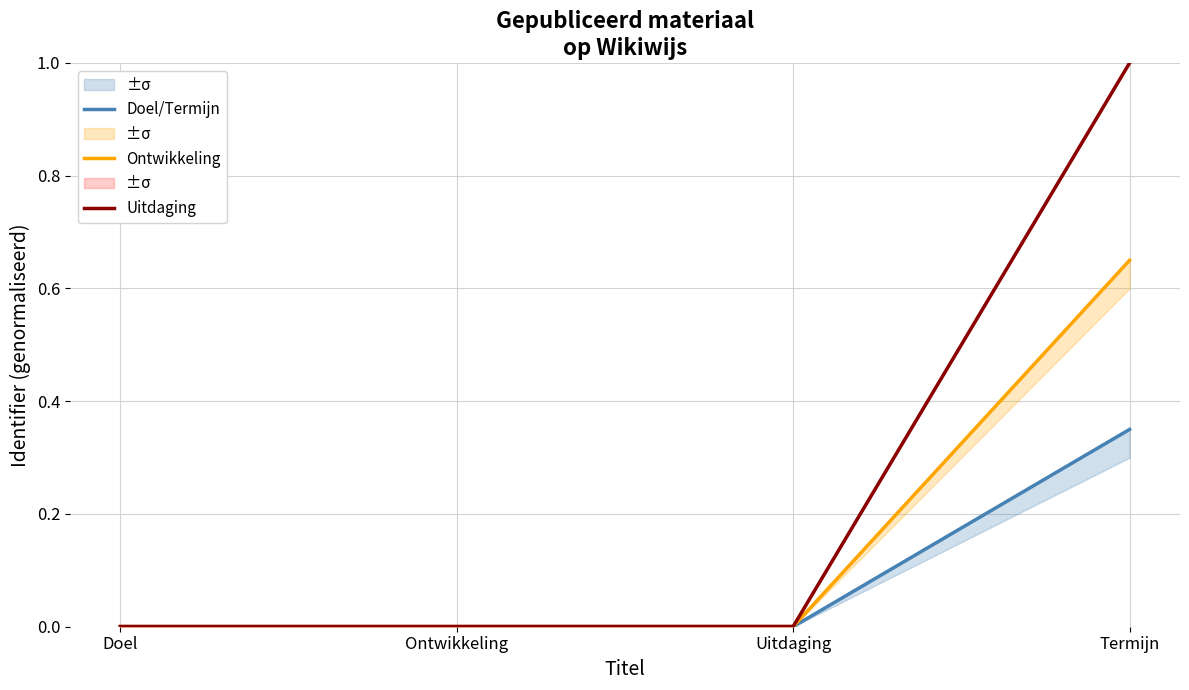

Rank the series by their maximum value, from highest to lowest.

Uitdaging, Ontwikkeling, Doel/Termijn